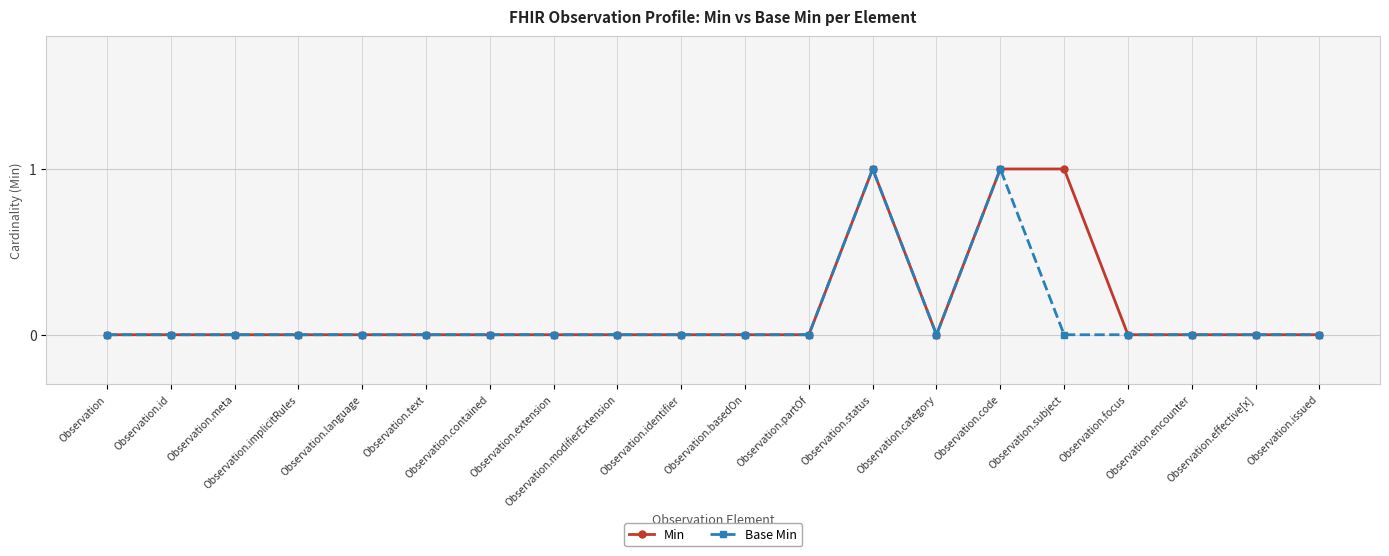

True or false: Min and Base Min cross at least once.

False